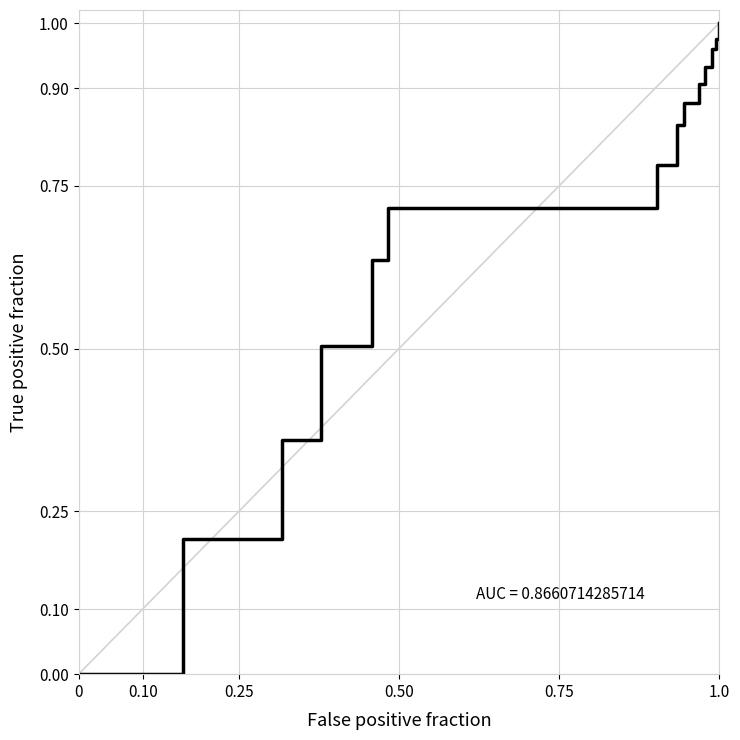

What is the greatest value displayed?

1.0